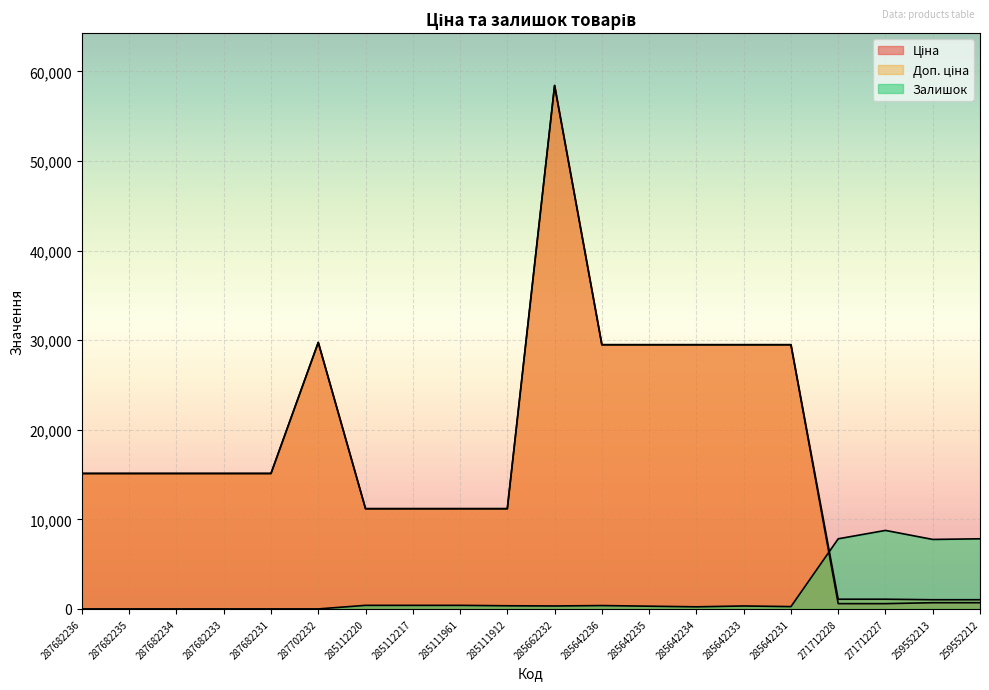

How many interior local peaks does the Доп. ціна series have?

2